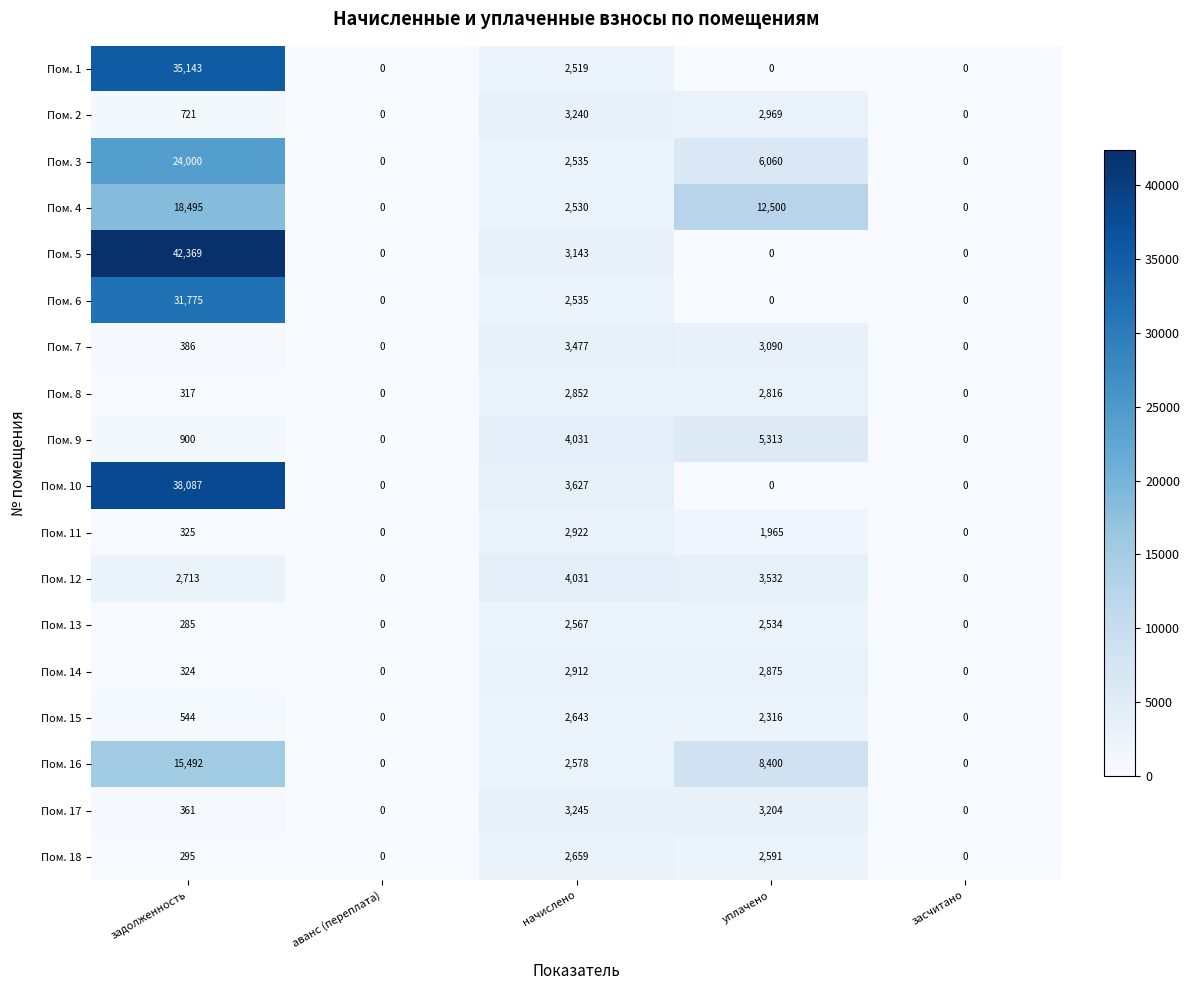

Which series has the largest total across all categories?

Пом. 5